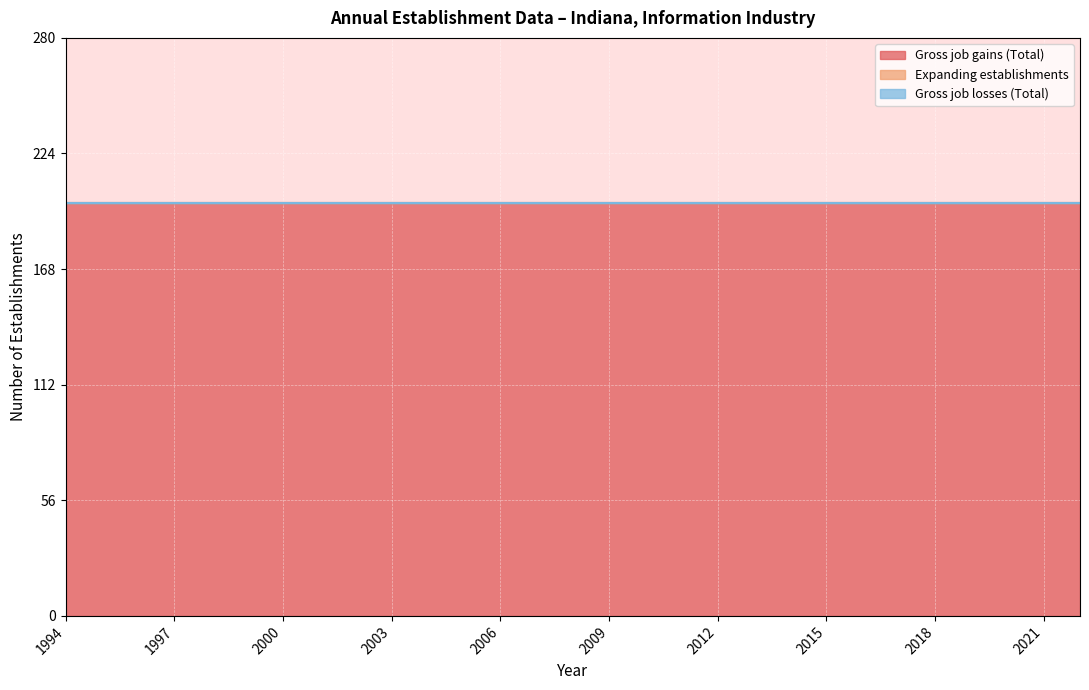

True or false: Gross job gains (Total) has more than 1 interior local peaks.

False